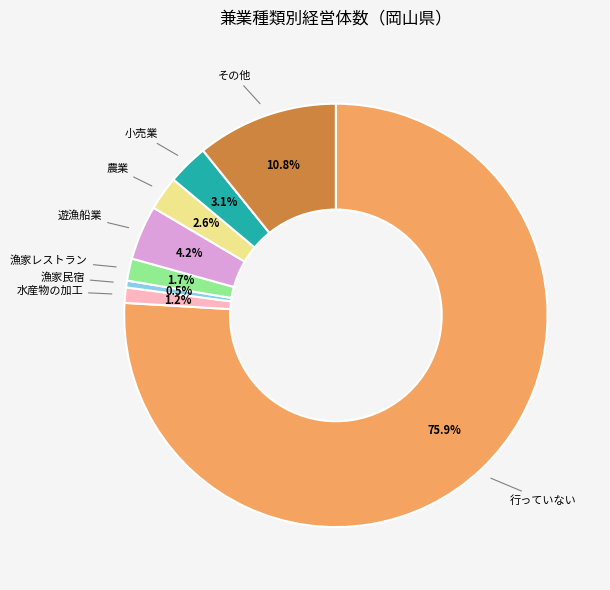

Is there any slice that represents more than half of the pie?

Yes